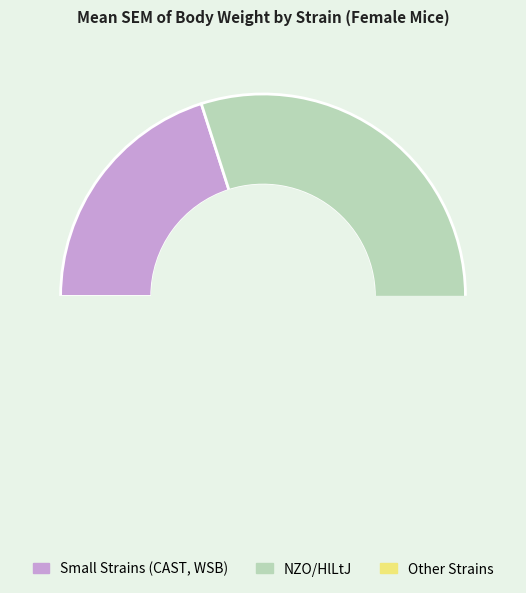

To the nearest percent, what percentage of the pie is WSB/EiJ?

15%